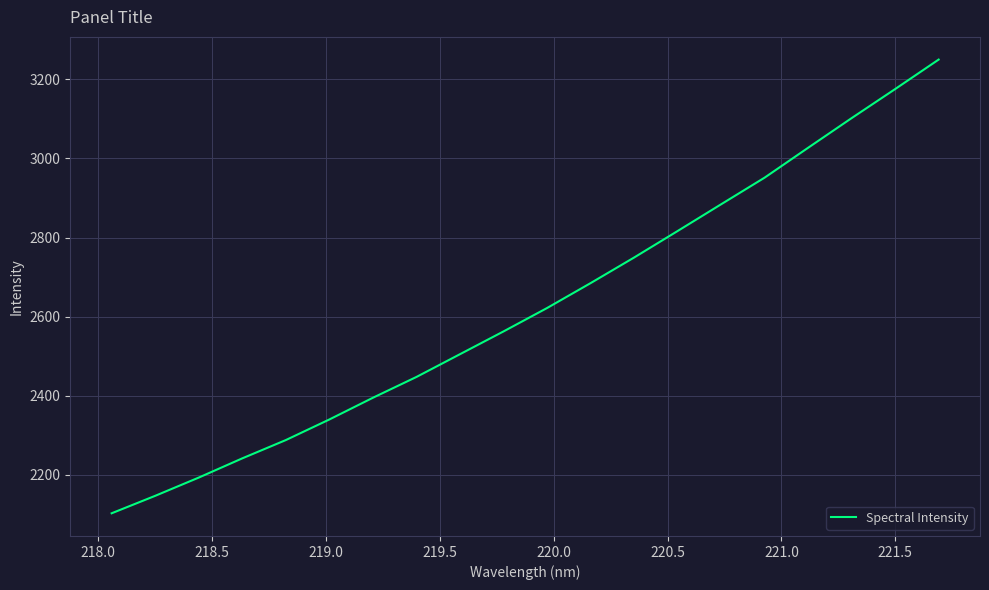

Reading right to left, transcribe all the data shown in this chart.

3249.8	3175.3	3101.8	3026.9	2951.4	2884.1	2816.4	2749.4	2684.7	2621.8	2562.6	2505.1	2447.6	2394.9	2340.1	2288.0	2241.8	2193.1	2147.0	2102.9